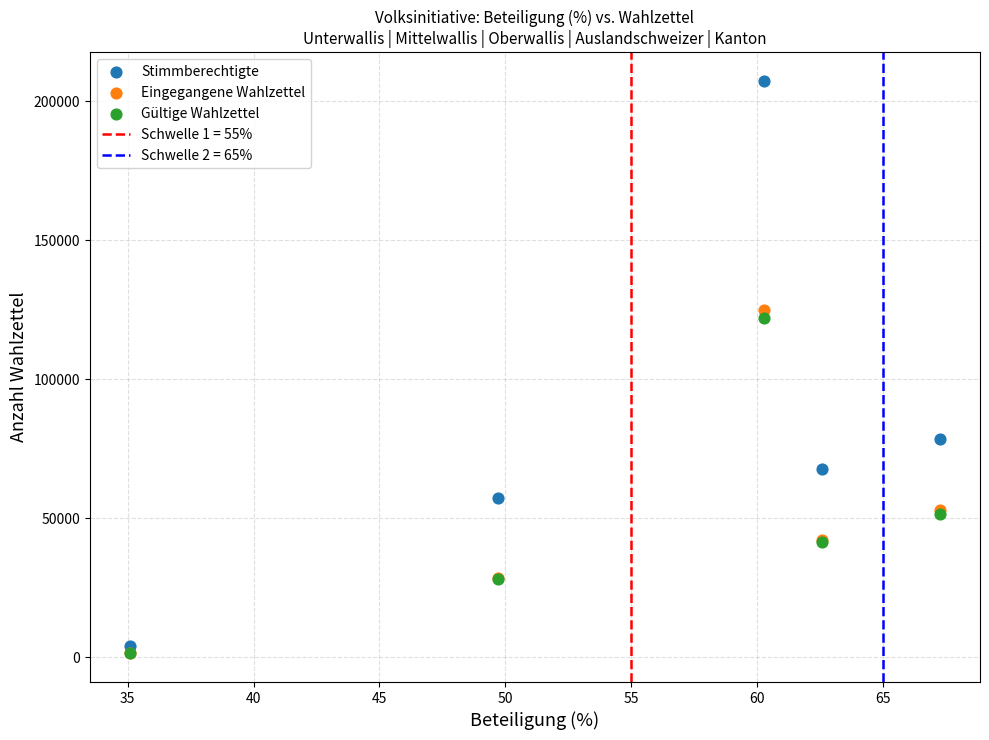

Which series has the largest Y range (max minus min)?

Stimmberechtigte